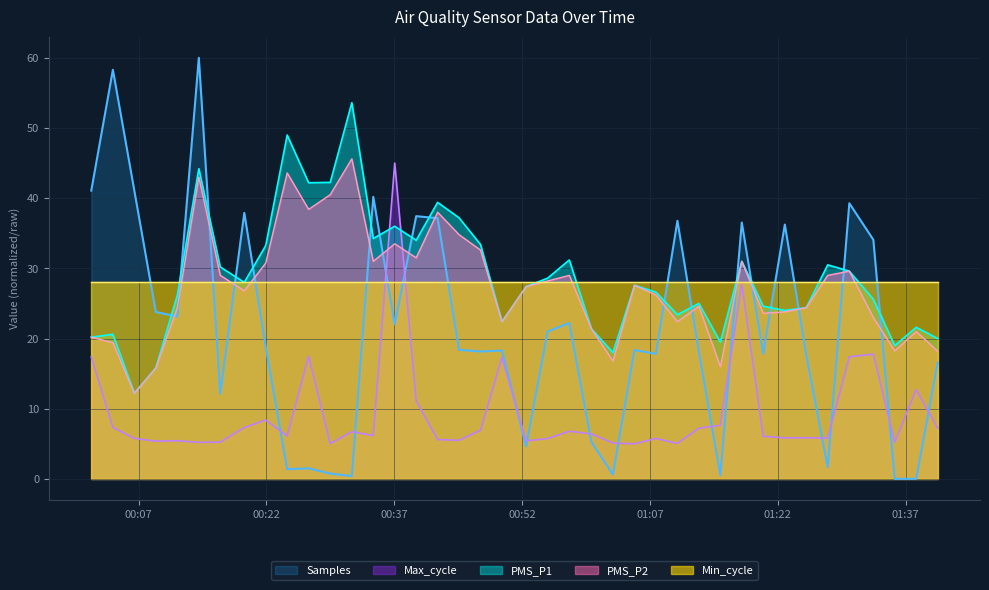

Which series has the largest total across all categories?

PMS_P1